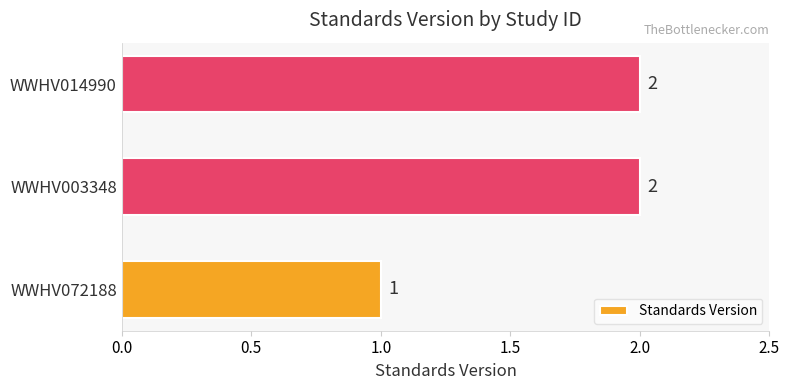

How many values are between 1 and 2?

3